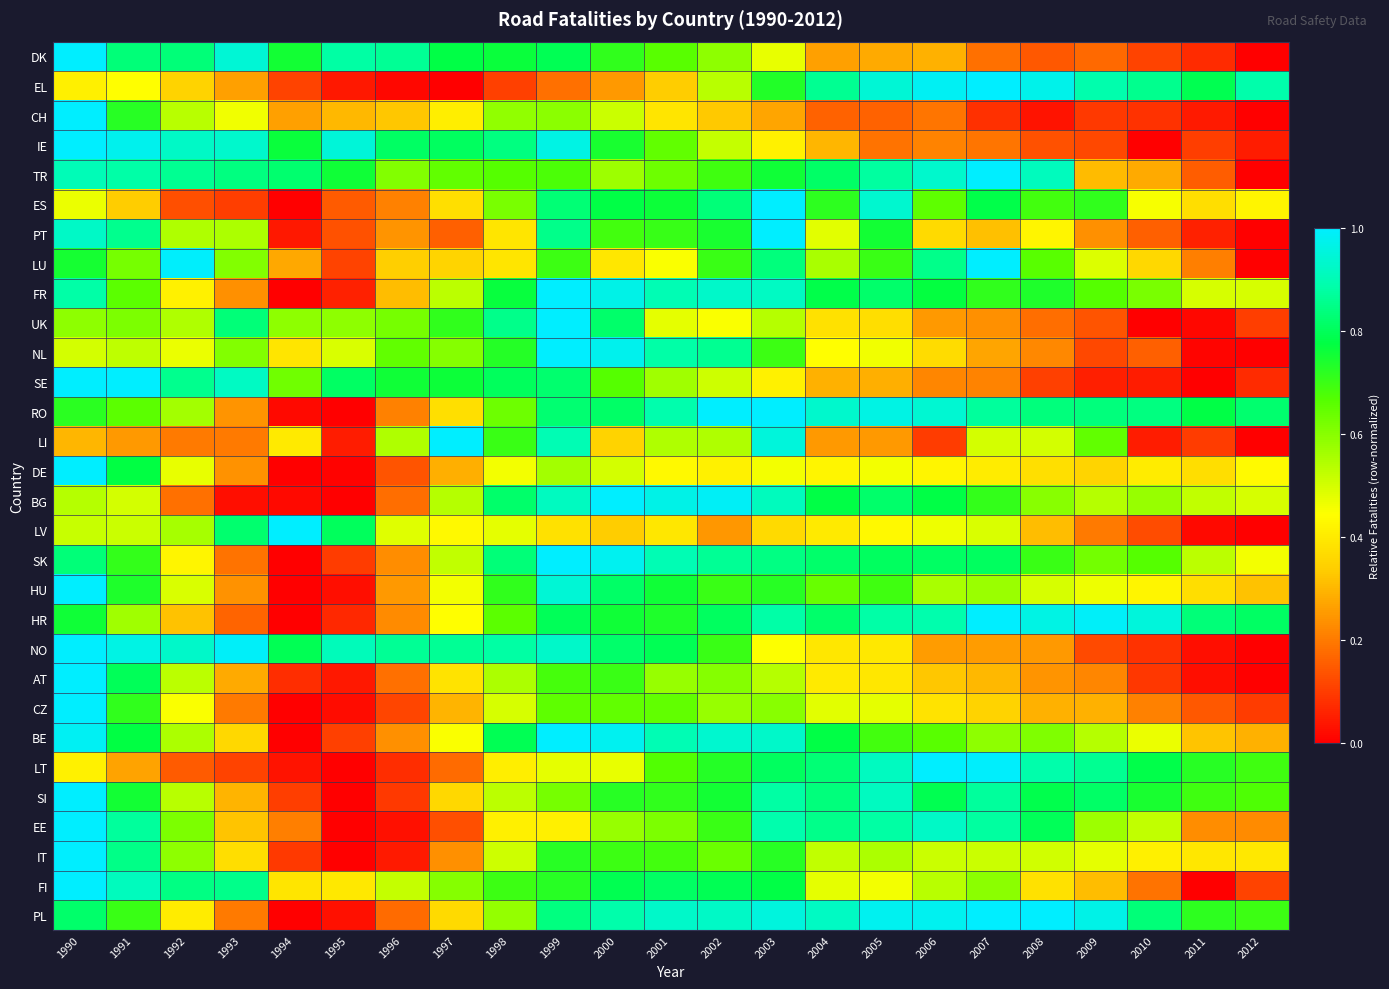

Rank the series at 2012 from highest to lowest value.

EL, RO, HR, PL, LT, SI, FR, BG, SK, DE, ES, IT, HU, BE, EE, FI, UK, CZ, SE, IE, DK, CH, TR, PT, LU, NL, LI, LV, NO, AT